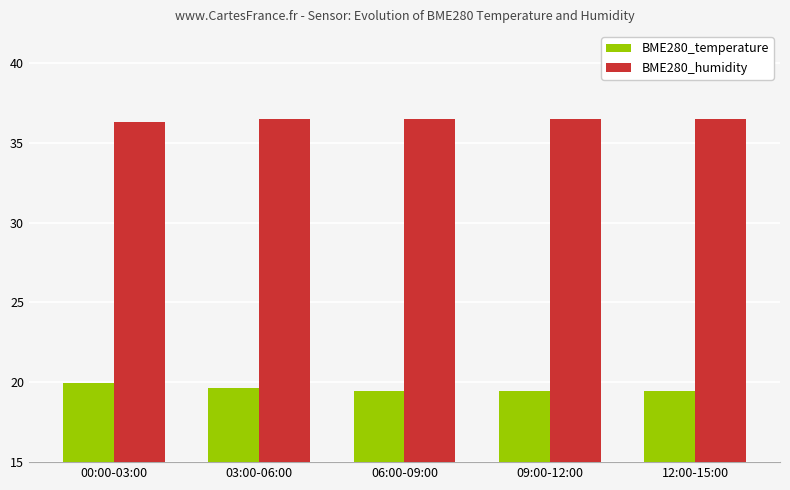

Is it true that BME280_humidity equals 36.5 at 09:00-12:00?

True